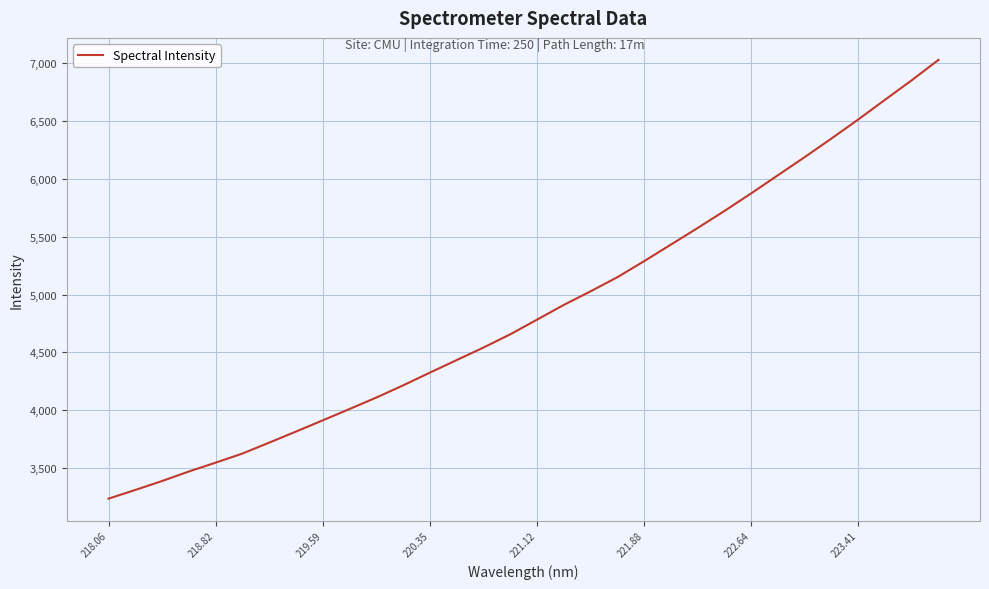

What is the smallest value displayed?

3237.2